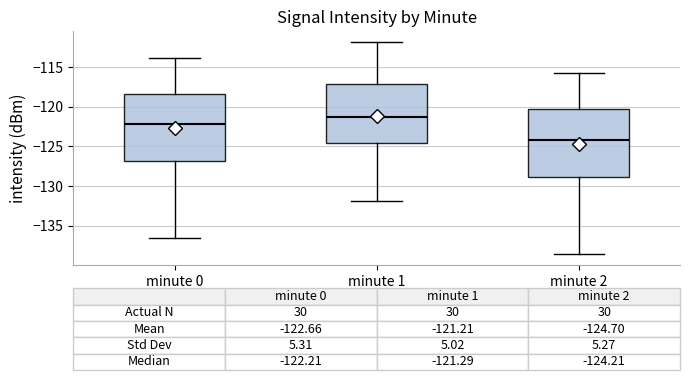

Which box's median line is the lowest?

minute 2